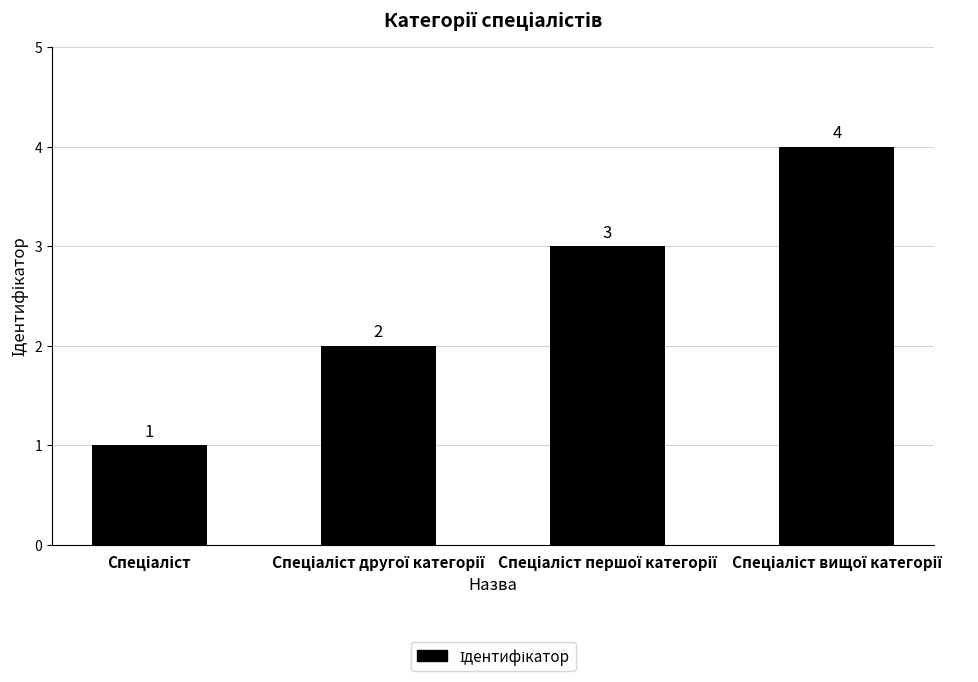

What is the sum of all values?

10